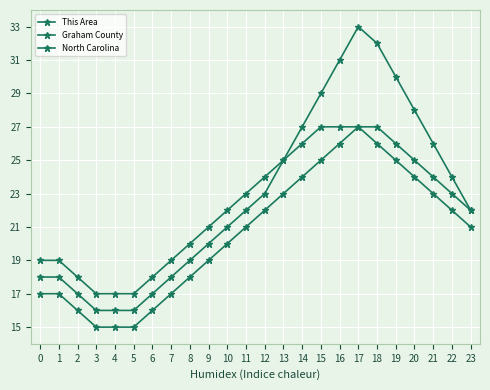

What is the value of the This Area point at the 19th from the left?

32